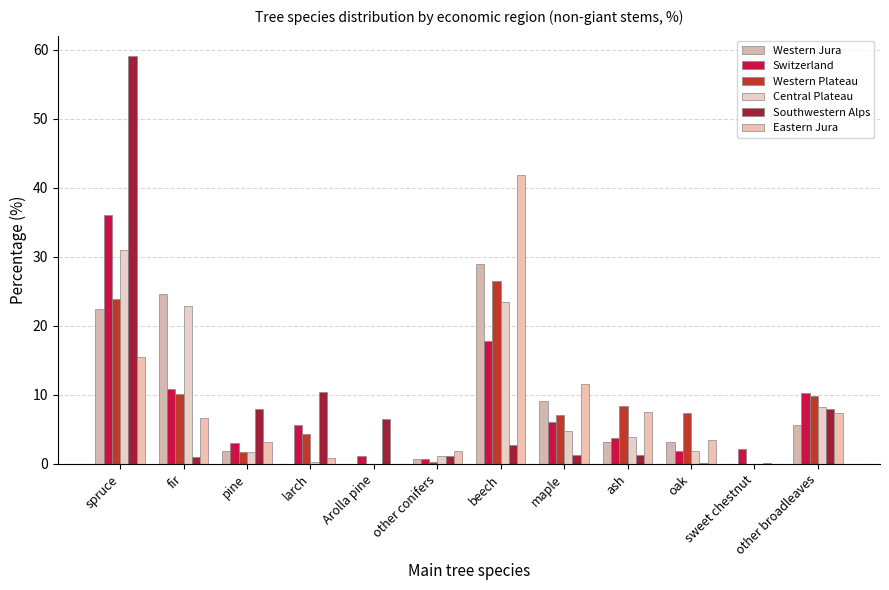

Reading right to left, what are all the values shown in this chart?

Western Jura: other broadleaves=5.7	sweet chestnut=0.0	oak=3.2	ash=3.1	maple=9.1	beech=28.9	other conifers=0.7	Arolla pine=0.0	larch=0.0	pine=1.9	fir=24.6	spruce=22.4
Switzerland: other broadleaves=10.3	sweet chestnut=2.2	oak=1.9	ash=3.8	maple=6.1	beech=17.8	other conifers=0.7	Arolla pine=1.2	larch=5.6	pine=3.0	fir=10.8	spruce=36.0
Western Plateau: other broadleaves=9.9	sweet chestnut=0.0	oak=7.3	ash=8.4	maple=7.1	beech=26.5	other conifers=0.3	Arolla pine=0.0	larch=4.3	pine=1.7	fir=10.1	spruce=23.9
Central Plateau: other broadleaves=8.2	sweet chestnut=0.0	oak=1.9	ash=3.9	maple=4.8	beech=23.5	other conifers=1.2	Arolla pine=0.0	larch=0.3	pine=1.7	fir=22.9	spruce=31.0
Southwestern Alps: other broadleaves=8.0	sweet chestnut=0.1	oak=0.1	ash=1.3	maple=1.3	beech=2.7	other conifers=1.1	Arolla pine=6.5	larch=10.4	pine=7.9	fir=1.0	spruce=59.1
Eastern Jura: other broadleaves=7.3	sweet chestnut=0.0	oak=3.5	ash=7.5	maple=11.5	beech=41.9	other conifers=1.9	Arolla pine=0.0	larch=0.8	pine=3.2	fir=6.6	spruce=15.5